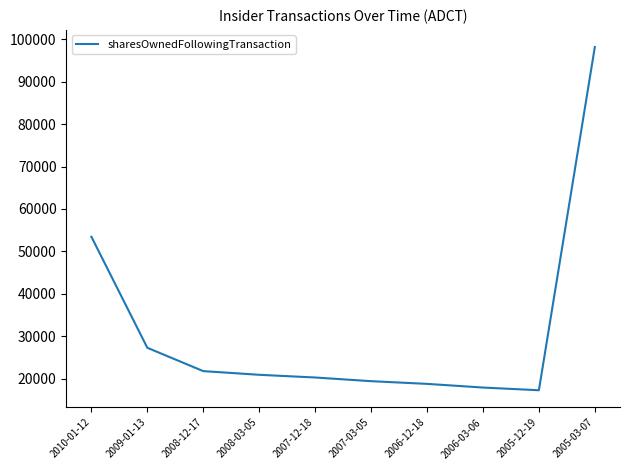

What is the minimum value shown in the chart?

17270